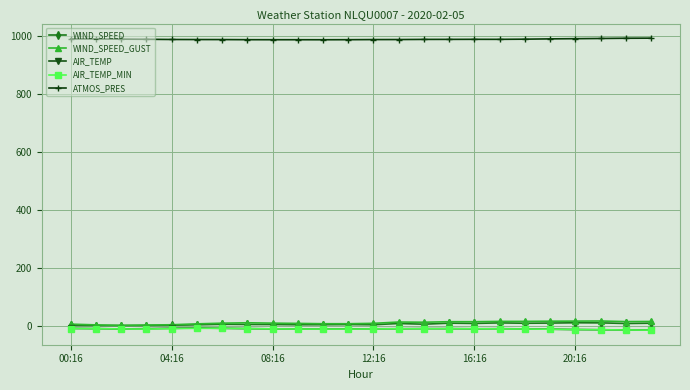

What is the average value of the AIR_TEMP series?

-10.6